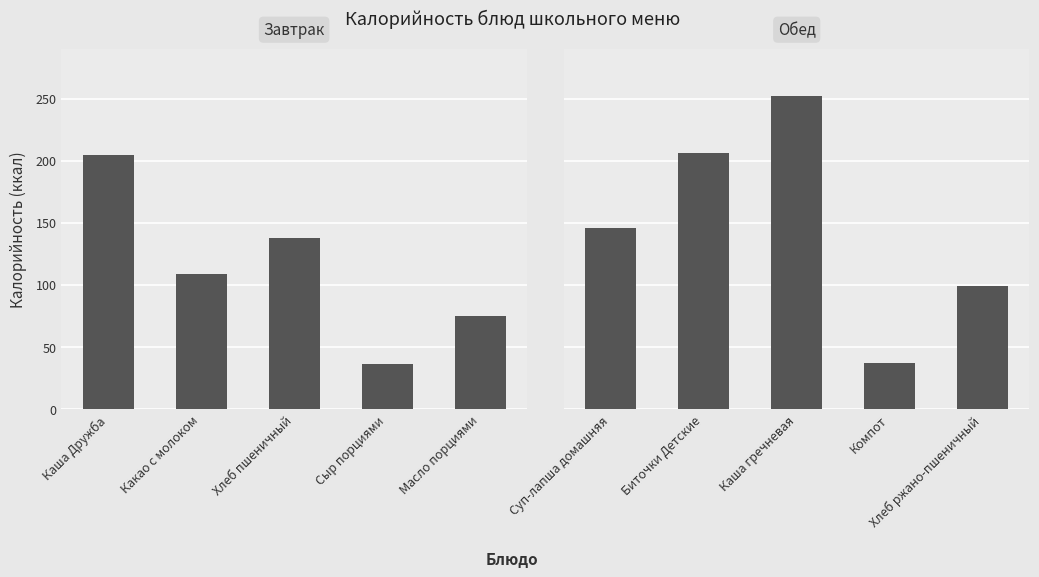

What is the label of the 2nd bar from the left?

Какао с молоком